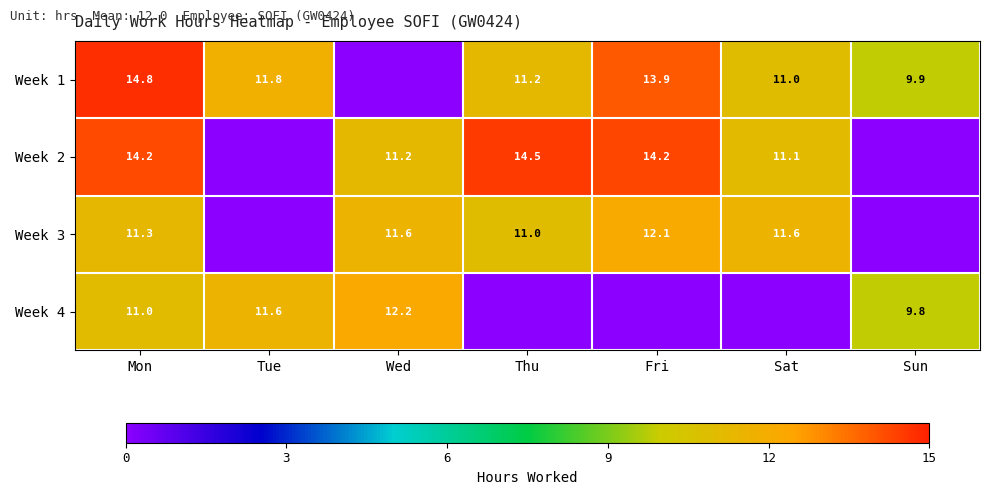

Is the value of Week 3 at Wed greater than the value of Week 1 at Tue?

No